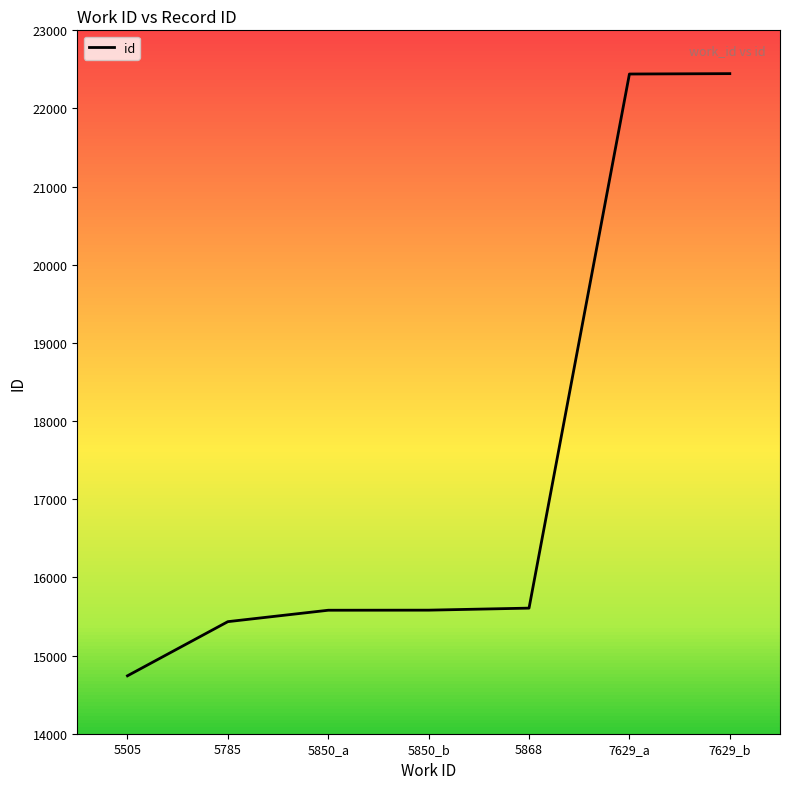

Is it true that the value at 5785 is 3756?

False